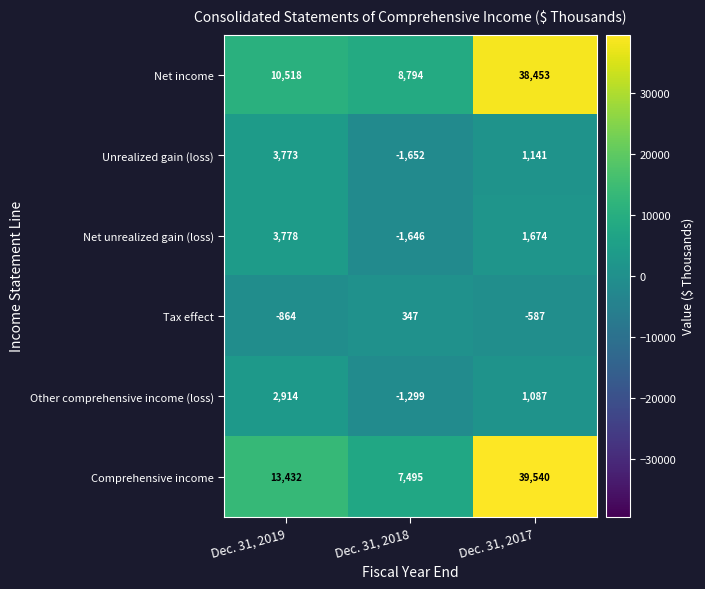

What is the difference between the maximum and minimum values in the Tax effect series?

1211